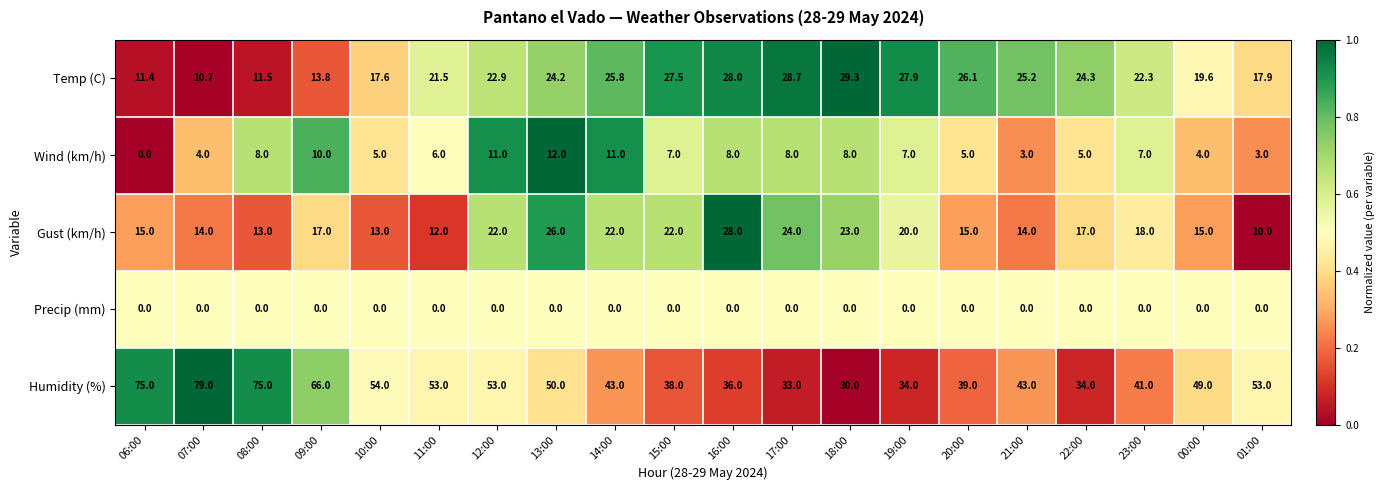

Between 22:00 and 01:00, which series saw the biggest shift?

Humidity (%)